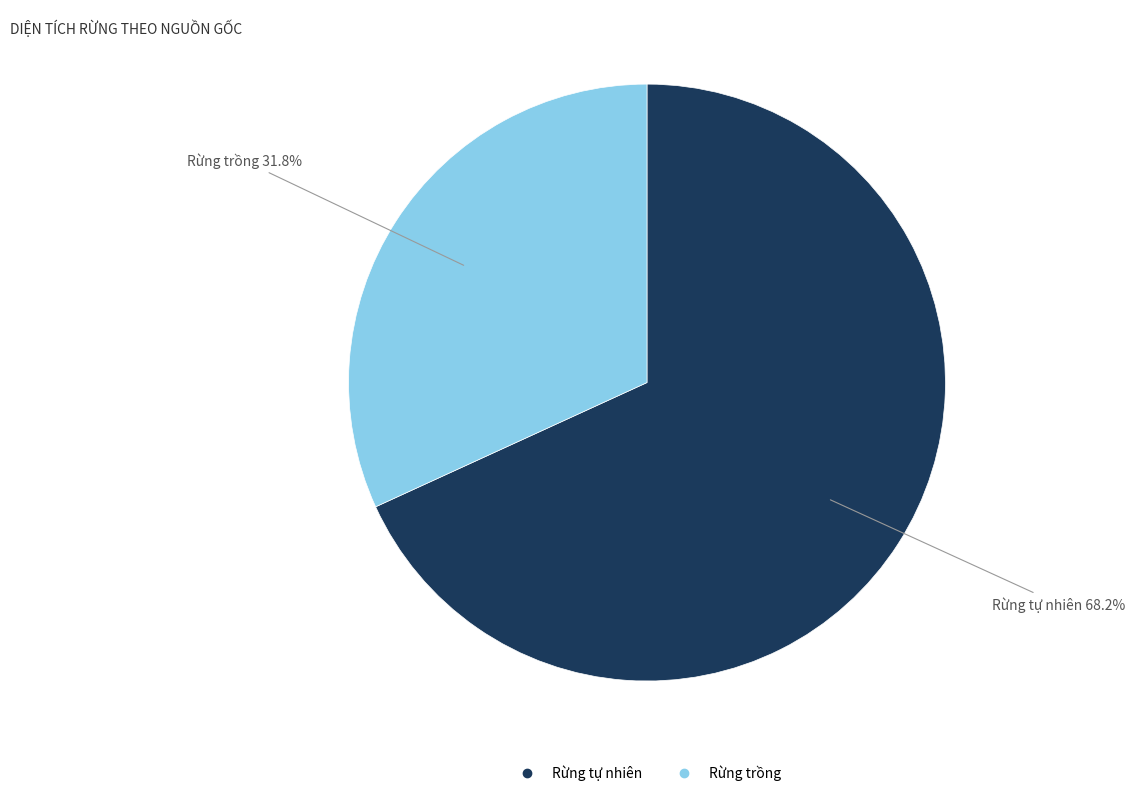

True or false: Rừng trồng accounts for 42% of the total.

False